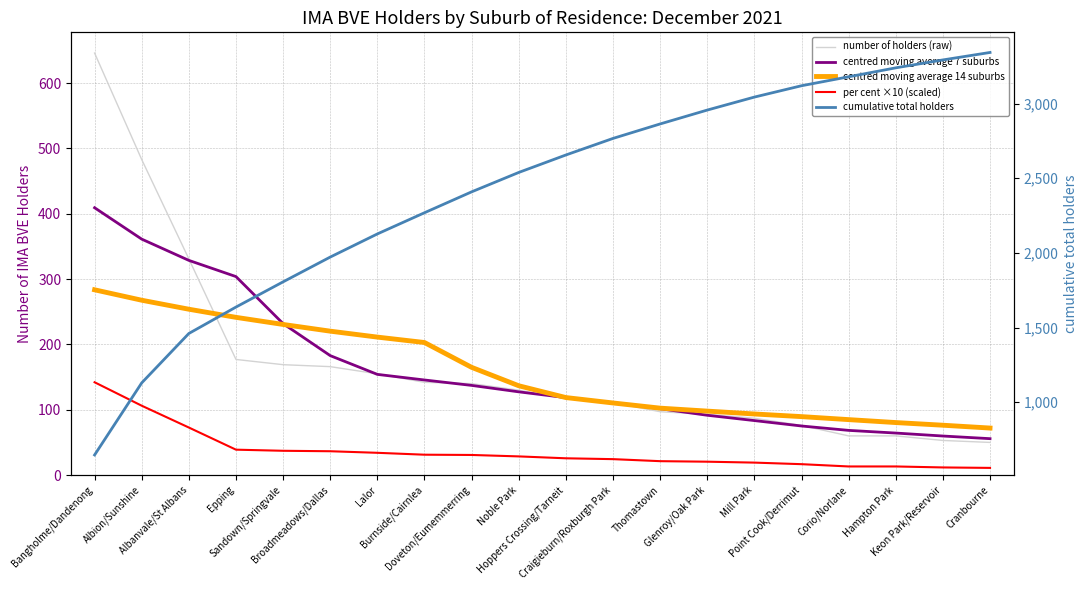

Reading left to right, extract all data points from this chart.

number of holders (raw): 646.0	483.0	331.0	177.0	169.0	166.0	155.0	142.0	140.0	130.0	117.0	111.0	97.0	93.0	87.0	76.0	60.0	60.0	53.0	50.0
centred moving average 7 suburbs: 409.2	361.2	328.7	303.9	231.9	182.9	154.1	145.6	137.3	127.4	118.6	110.7	101.6	91.6	83.4	75.1	68.4	64.3	59.8	55.8
centred moving average 14 suburbs: 283.6	267.7	253.9	241.5	230.6	220.3	211.2	202.9	164.9	136.7	118.7	110.4	102.5	97.9	93.5	89.5	84.9	80.4	76.3	72.0
per cent ×10 (scaled): 142.1	106.2	72.8	38.9	37.2	36.5	34.1	31.2	30.8	28.6	25.7	24.4	21.3	20.5	19.1	16.7	13.2	13.2	11.7	11.0
cumulative total holders: 646.0	1129.0	1460.0	1637.0	1806.0	1972.0	2127.0	2269.0	2409.0	2539.0	2656.0	2767.0	2864.0	2957.0	3044.0	3120.0	3180.0	3240.0	3293.0	3343.0